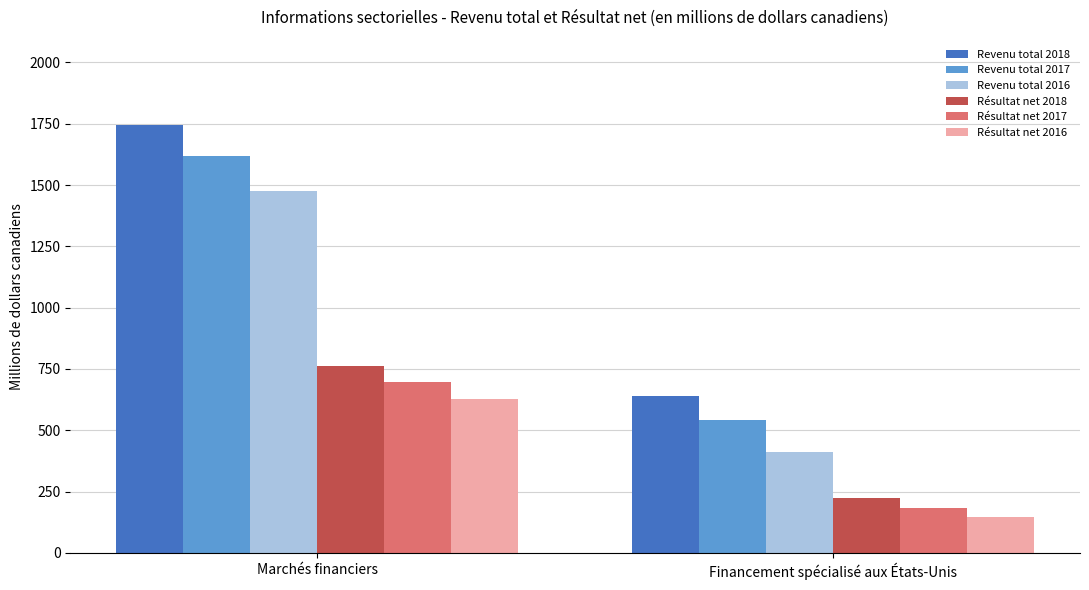

Reading left to right, list all the values displayed in this chart.

Revenu total 2018: 1743	639
Revenu total 2017: 1618	541
Revenu total 2016: 1474	411
Résultat net 2018: 764	222
Résultat net 2017: 698	184
Résultat net 2016: 628	147